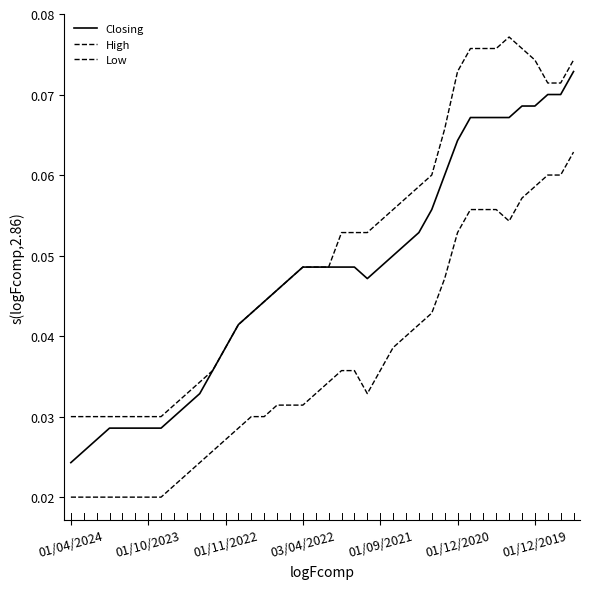

Does the chart display data point markers on the line(s)?

No